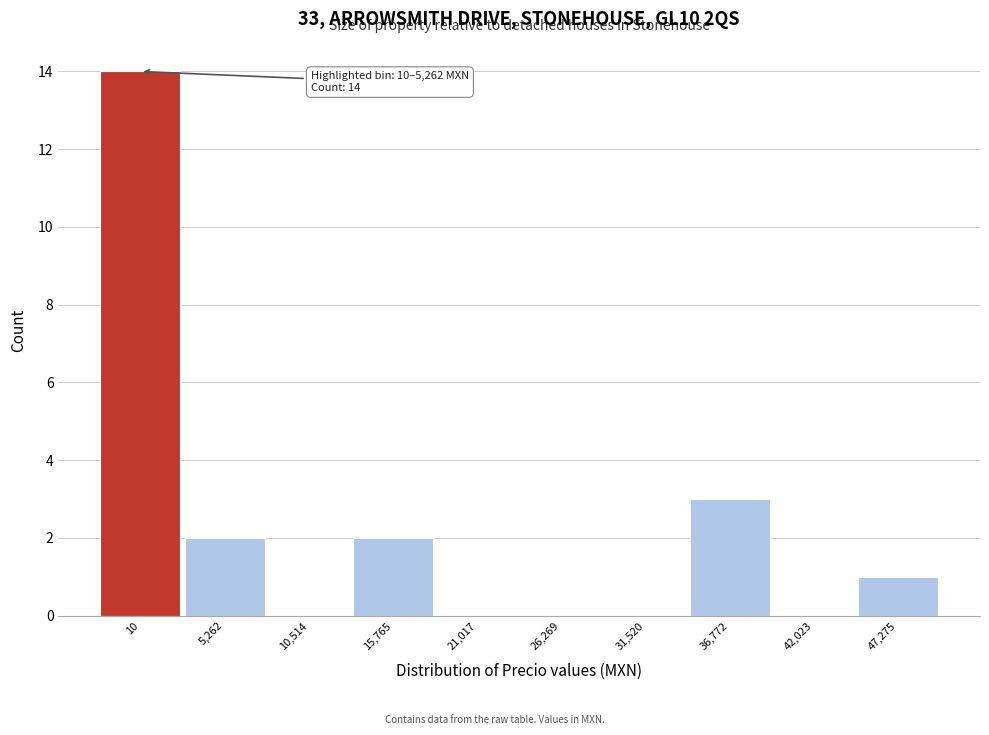

Reading left to right, list all the values displayed in this chart.

10=14	5,262=2	10,514=0	15,765=2	21,017=0	26,269=0	31,520=0	36,772=3	42,023=0	47,275=1